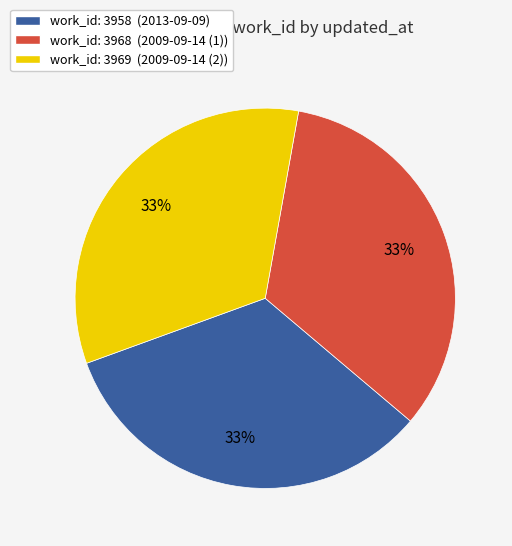

Is work_id: 3958 (2013-09-09) the majority of the pie?

No